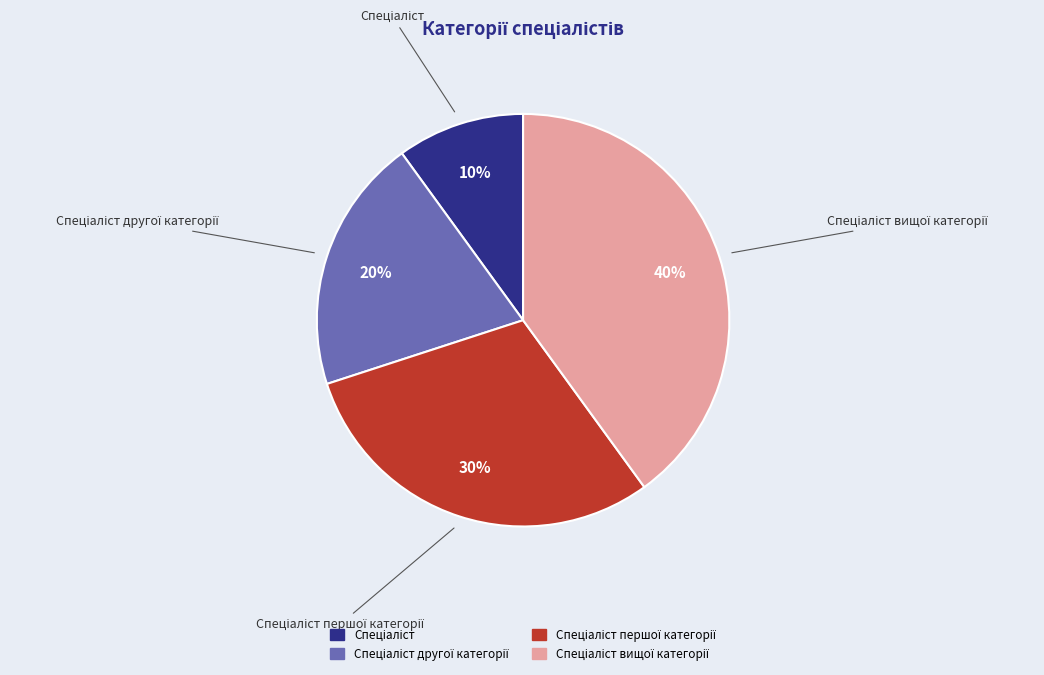

To the nearest percent, what is the difference between the largest and smallest slice percentages?

30%